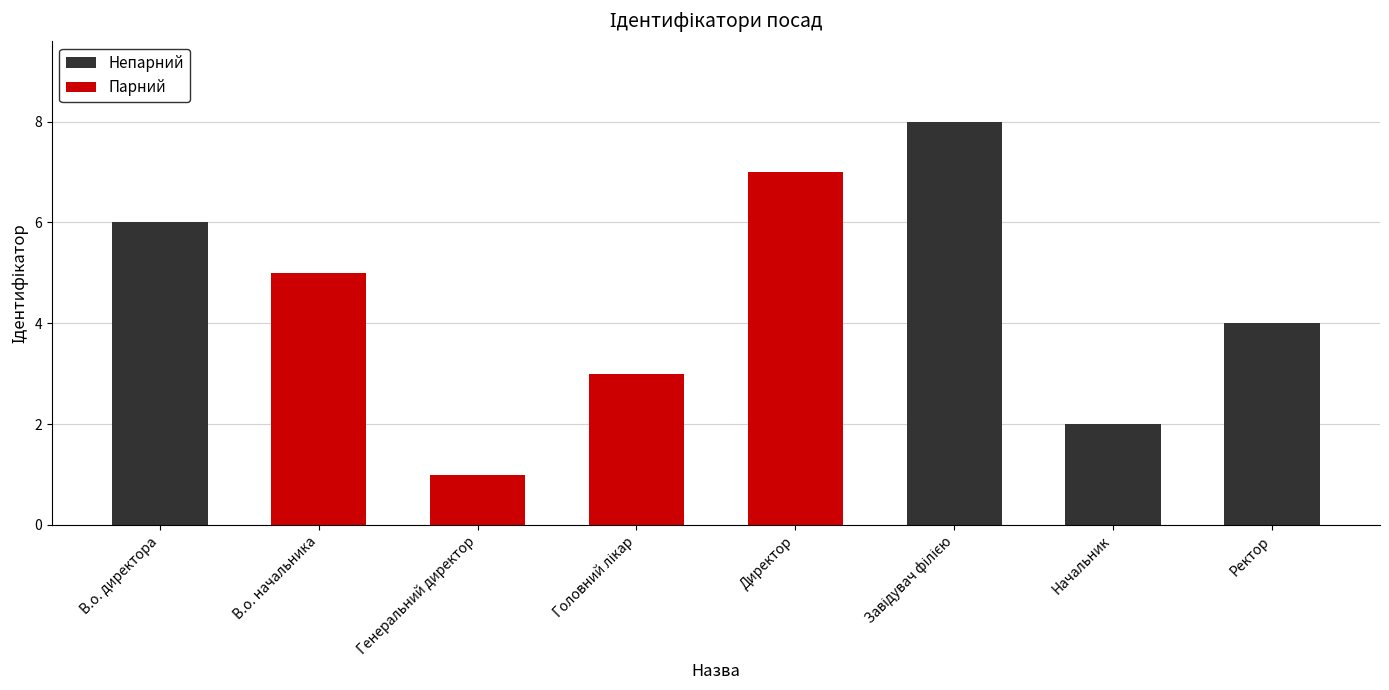

The value at В.о. начальника is 3. True or false?

False